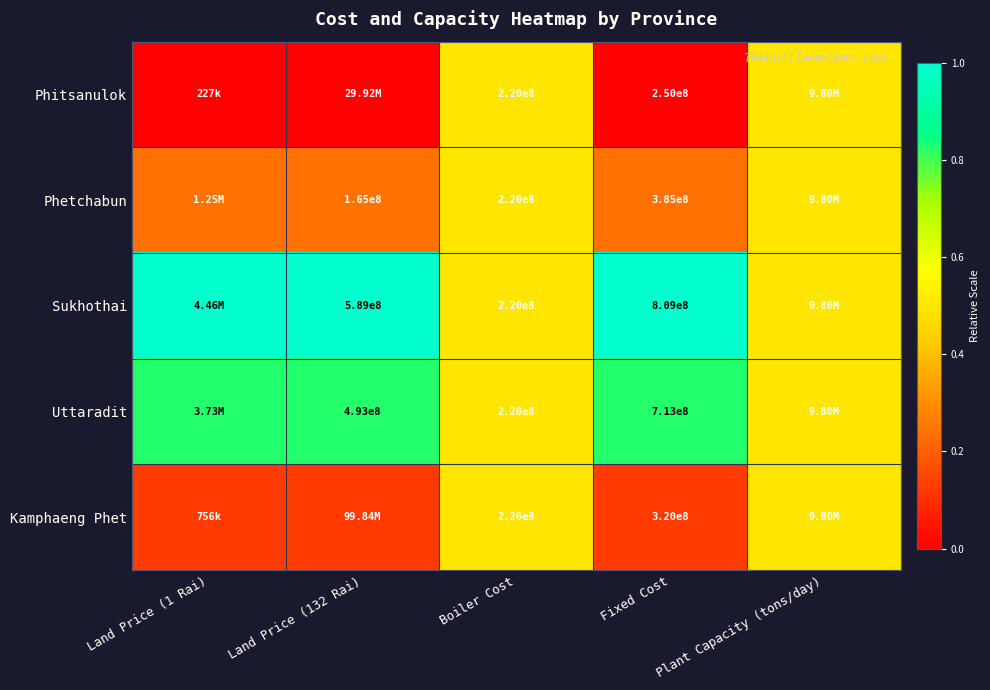

Which series changed the most between Boiler Cost and Fixed Cost?

Sukhothai